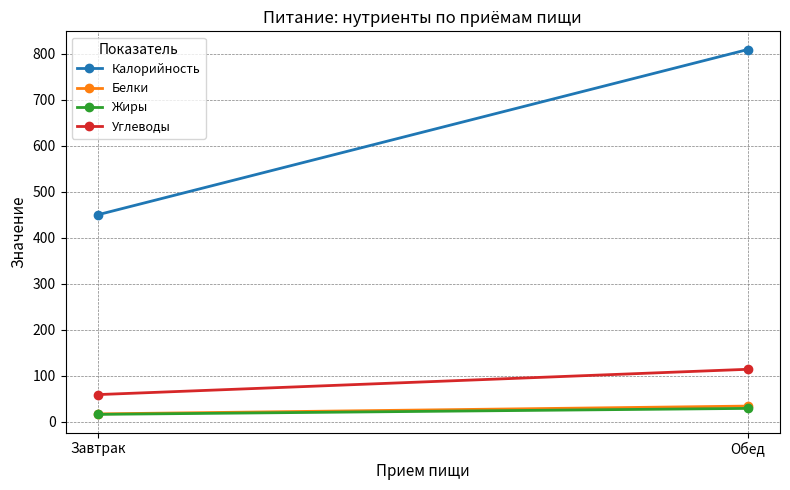

What is the difference between the maximum and minimum values in the Углеводы series?

55